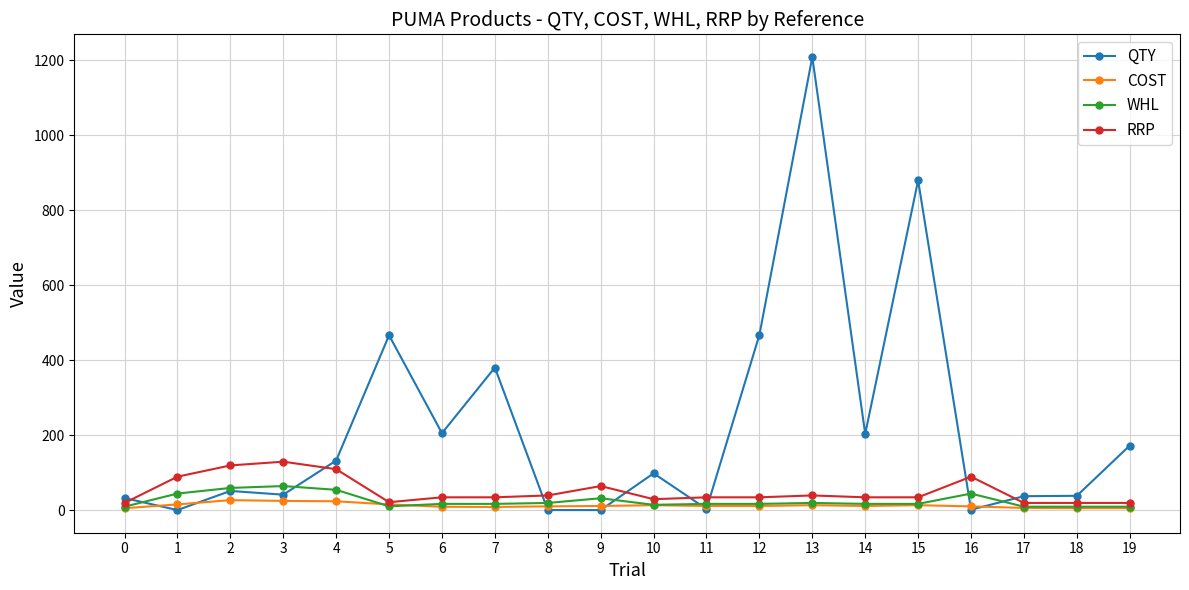

What is the average value of the QTY series?

221.7